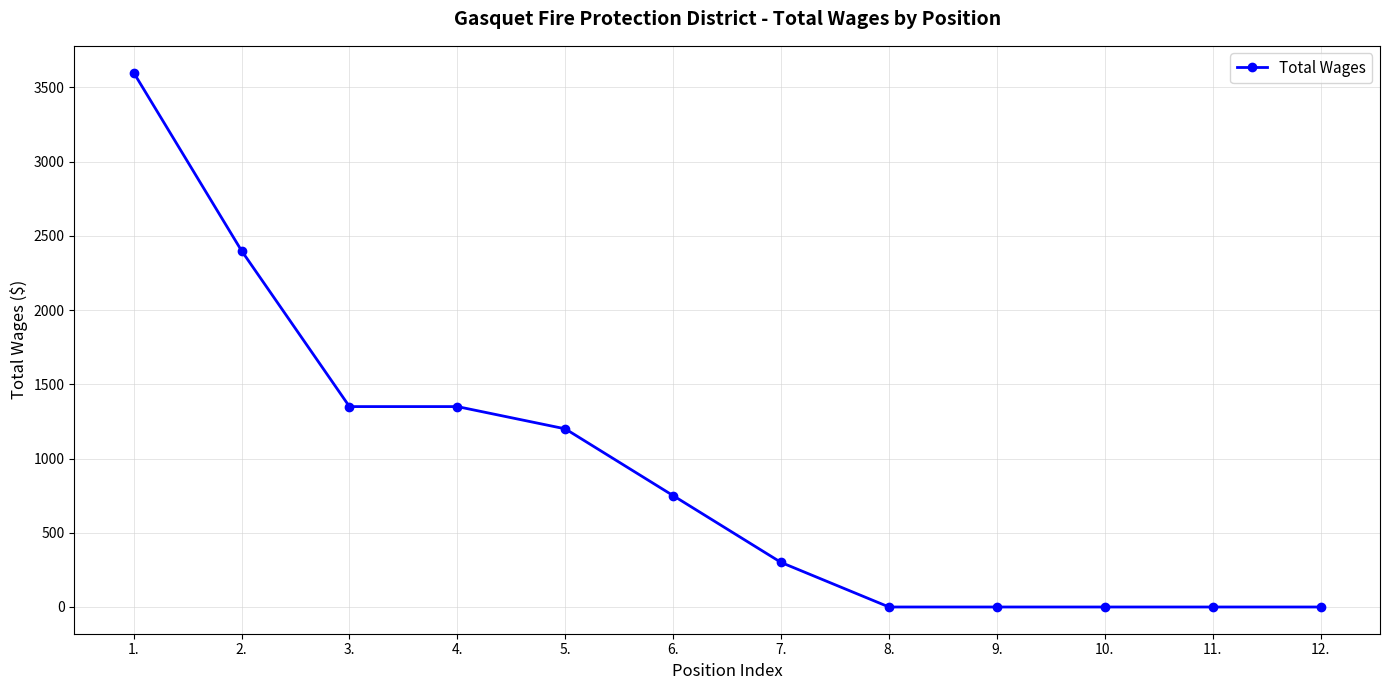

Is it true that the value at 3. is 667?

False